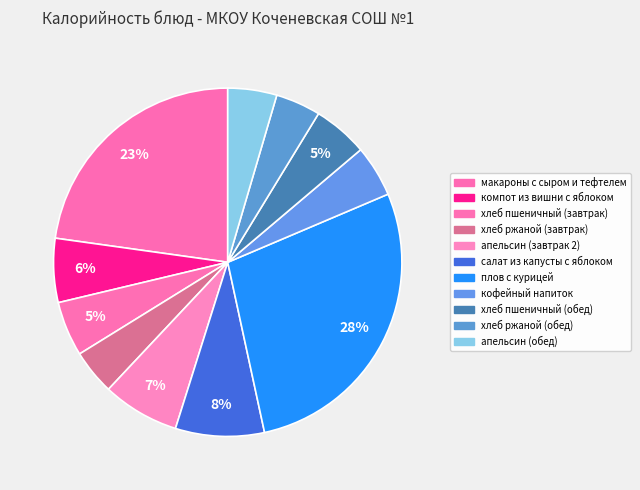

True or false: хлеб ржаной (обед) accounts for 4% of the total.

True